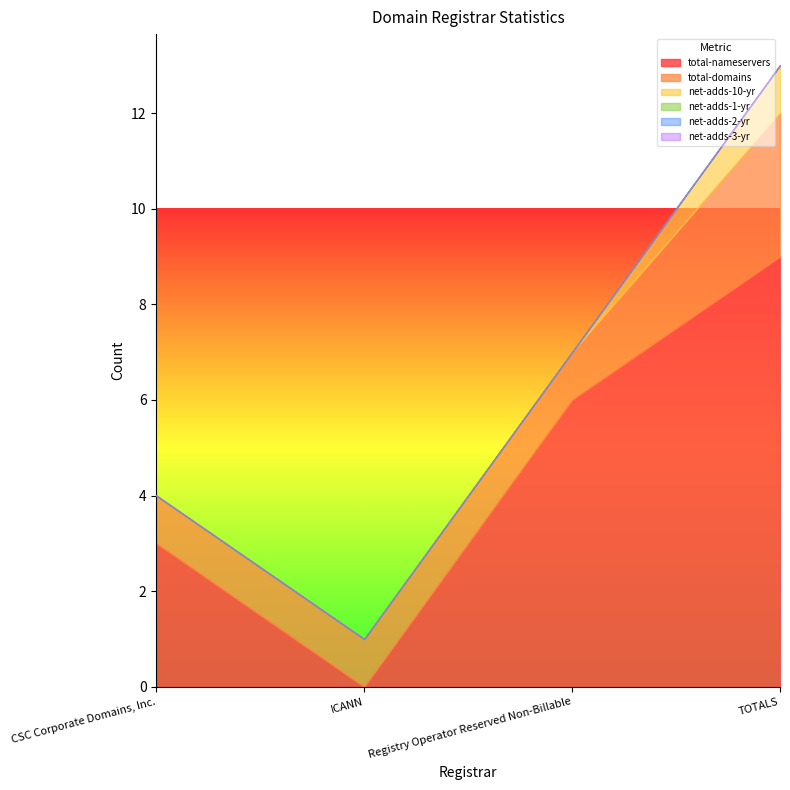

Which series has the largest total across all categories?

total-nameservers